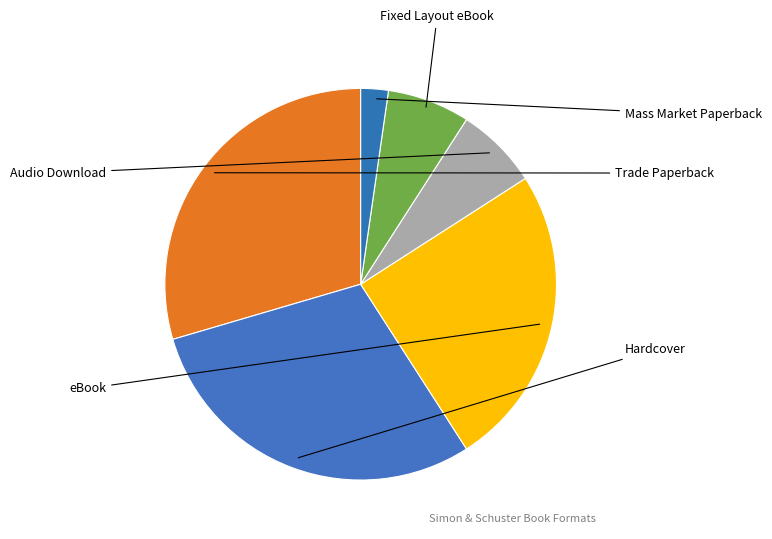

The Trade Paperback slice represents 22% of the pie. True or false?

False